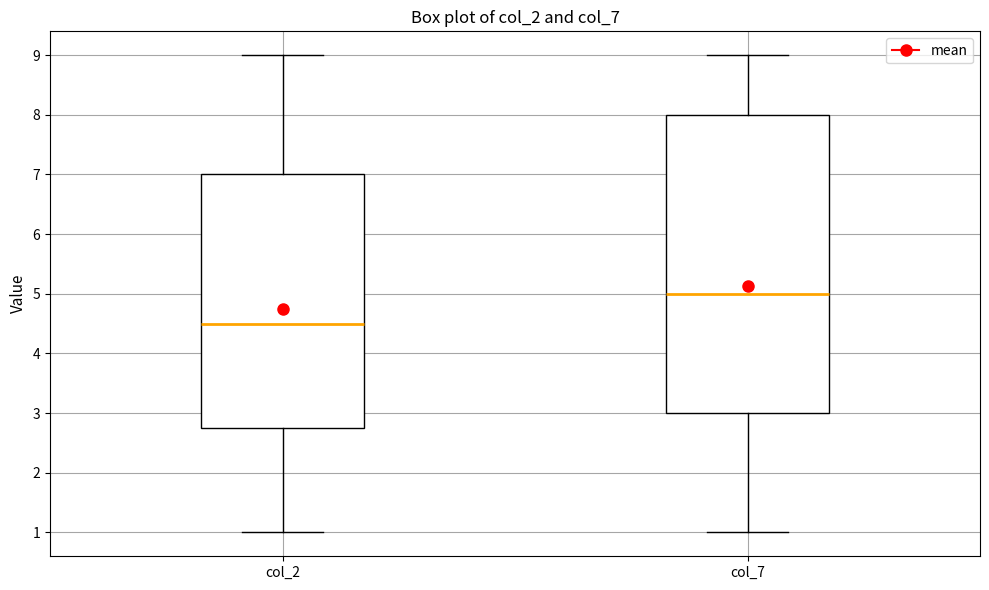

Reading left to right, transcribe this box plot: for each box, give where its median line is, the range the box spans, and where its two whiskers end, as read against the y-axis. The values are not printed on the chart, so give them approximately, as read against the axis.

col_2: median 4.5, box 2.8 to 7.0, whiskers 1.0 to 9.0
col_7: median 5.0, box 3.0 to 8.0, whiskers 1.0 to 9.0